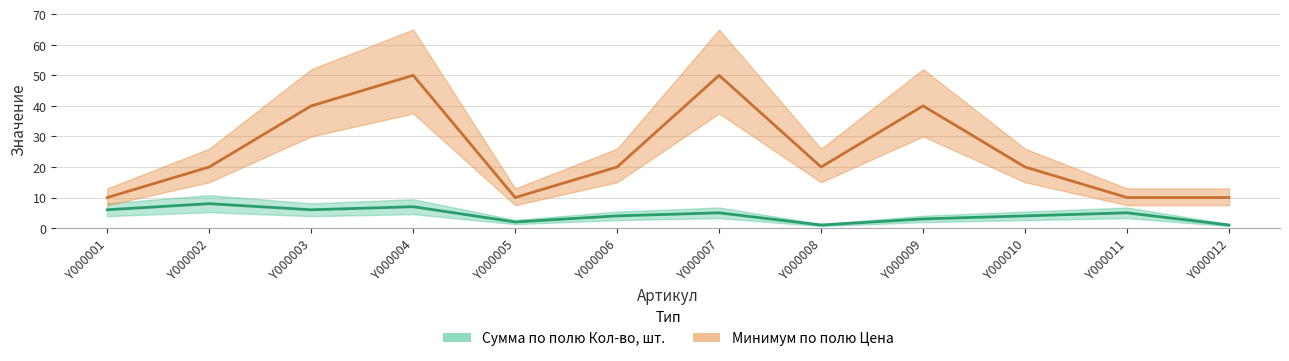

Reading left to right, extract all data points from this chart.

Сумма по полю Кол-во, шт.: 6	8	6	7	2	4	5	1	3	4	5	1
Минимум по полю Цена: 10	20	40	50	10	20	50	20	40	20	10	10